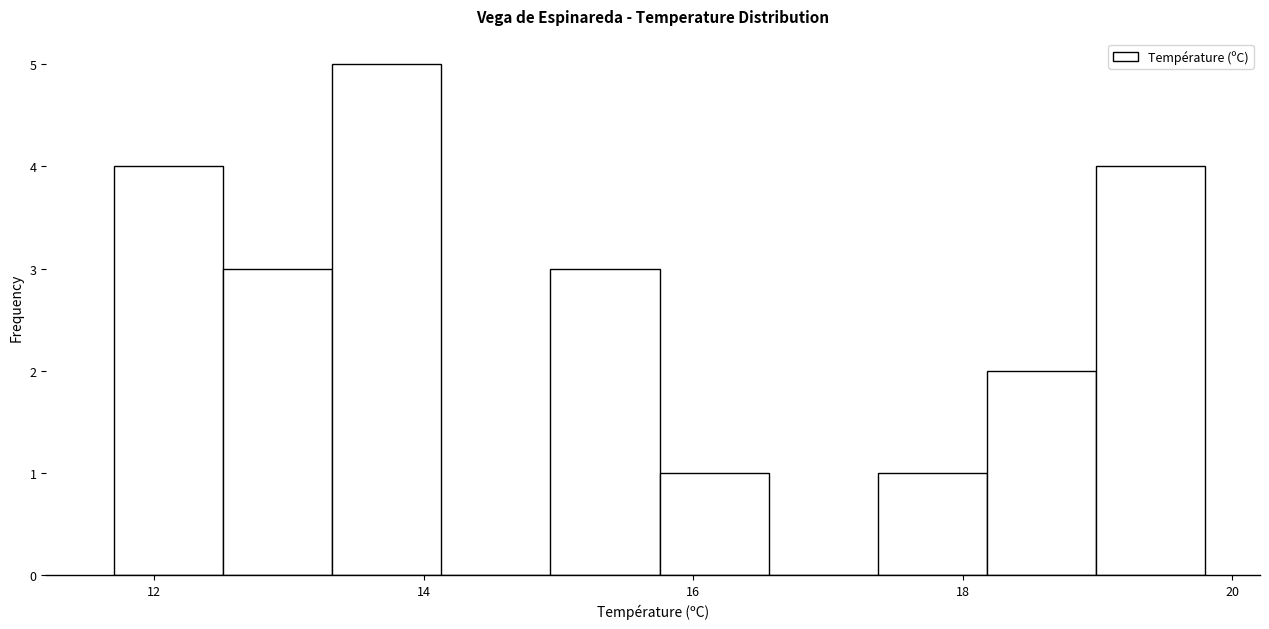

Reading left to right, transcribe this chart: for each bar, give the range it covers on the x-axis and its height. Neither the bar edges nor the heights are printed on the chart, so give them approximately, as read against the axes.

11.8 to 12.6: 4
12.6 to 13.4: 3
13.4 to 14.2: 5
14.2 to 15.0: 0
15.0 to 15.8: 3
15.8 to 16.6: 1
16.6 to 17.4: 0
17.4 to 18.2: 1
18.2 to 19.0: 2
19.0 to 19.8: 4